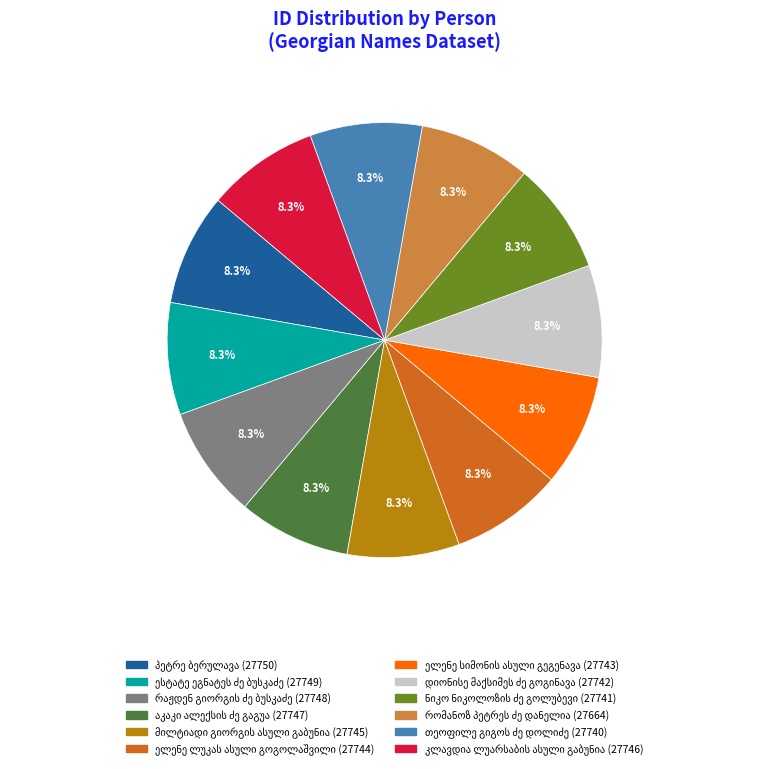

Does any single category account for the majority?

No